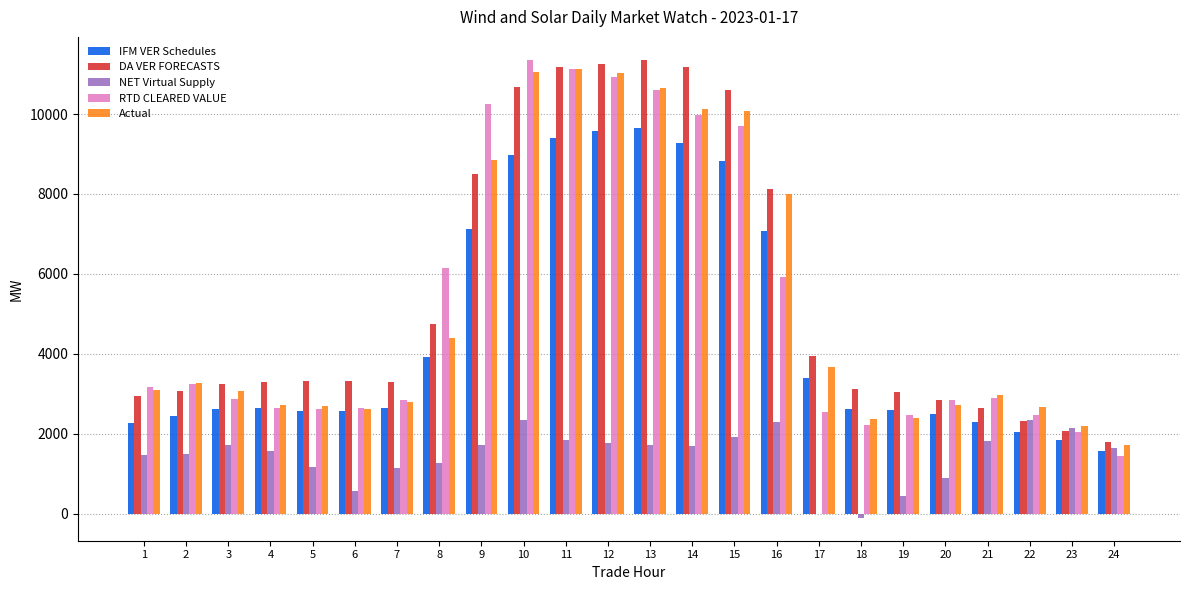

Which series has the widest spread of values?

RTD CLEARED VALUE